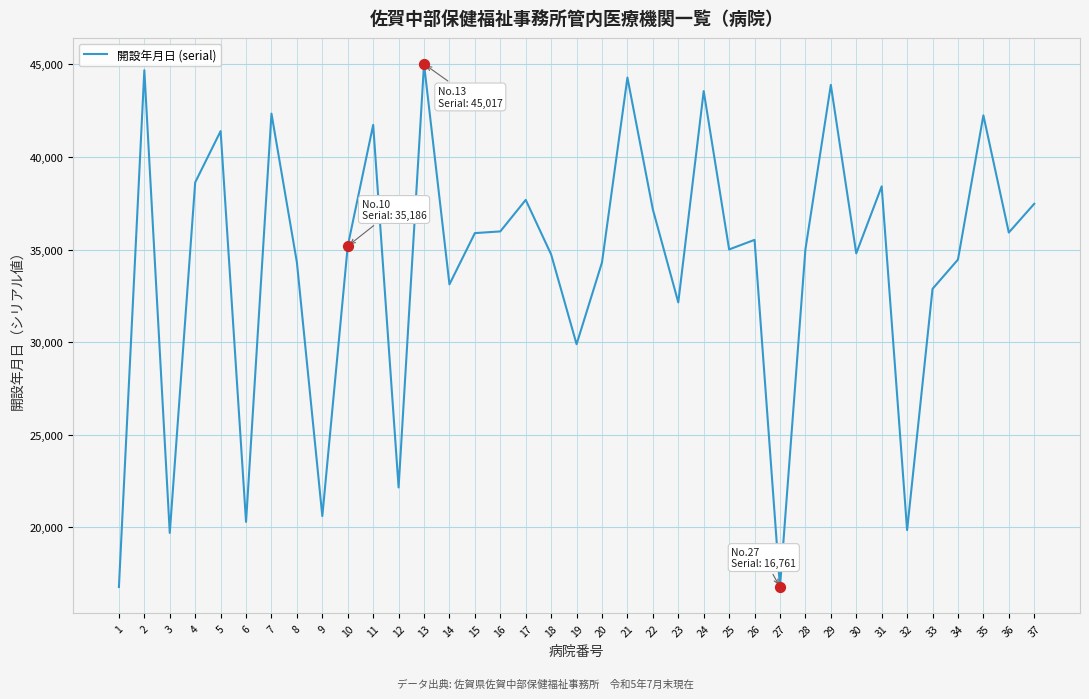

What is the change in value from 9 to 24?

+22955